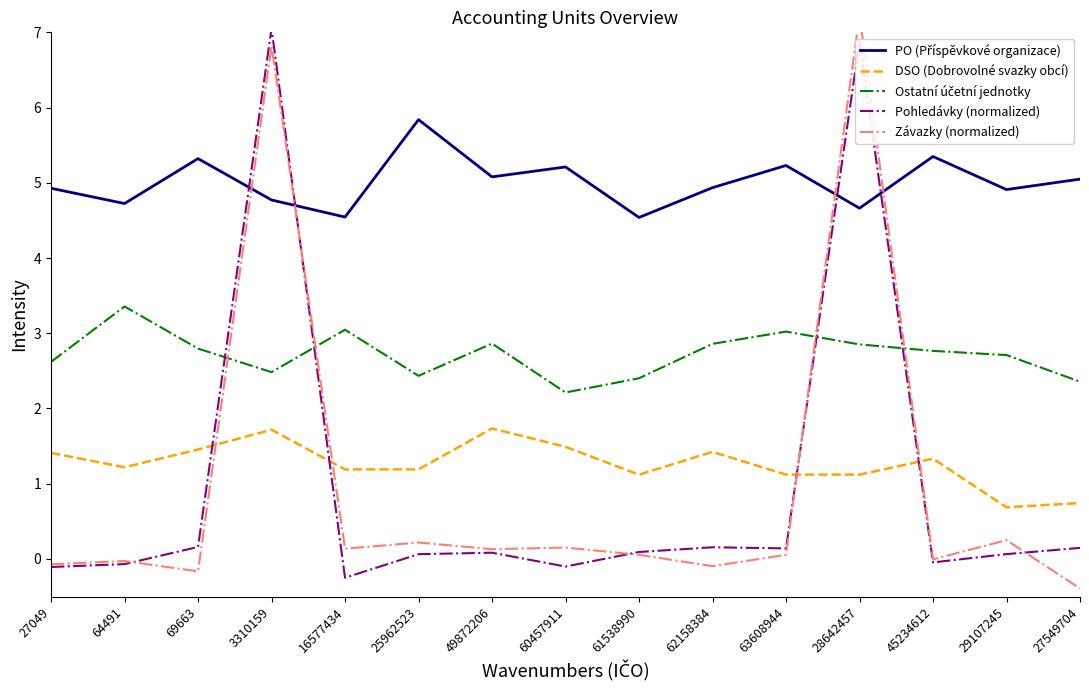

What is the label of the 12th point from the right?

3310159